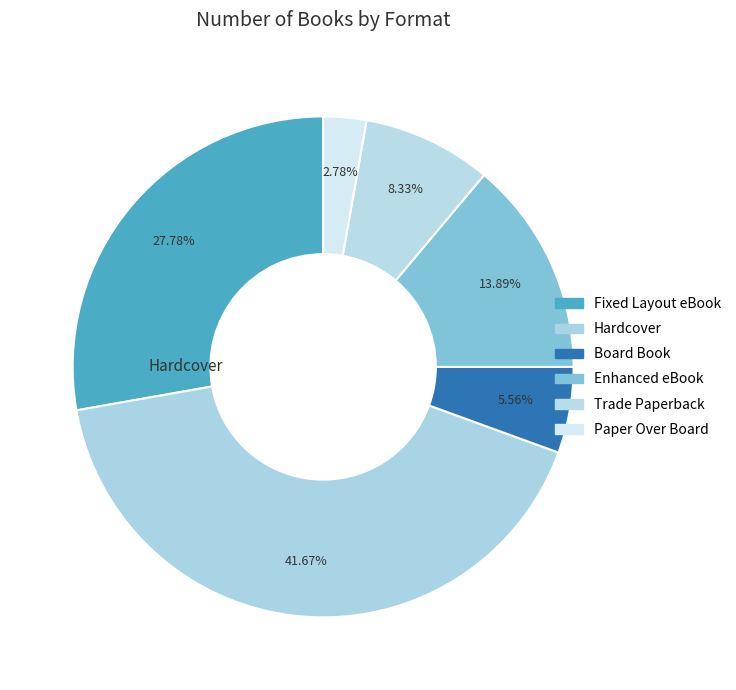

What is the change in value from Enhanced eBook to Paper Over Board?

-4